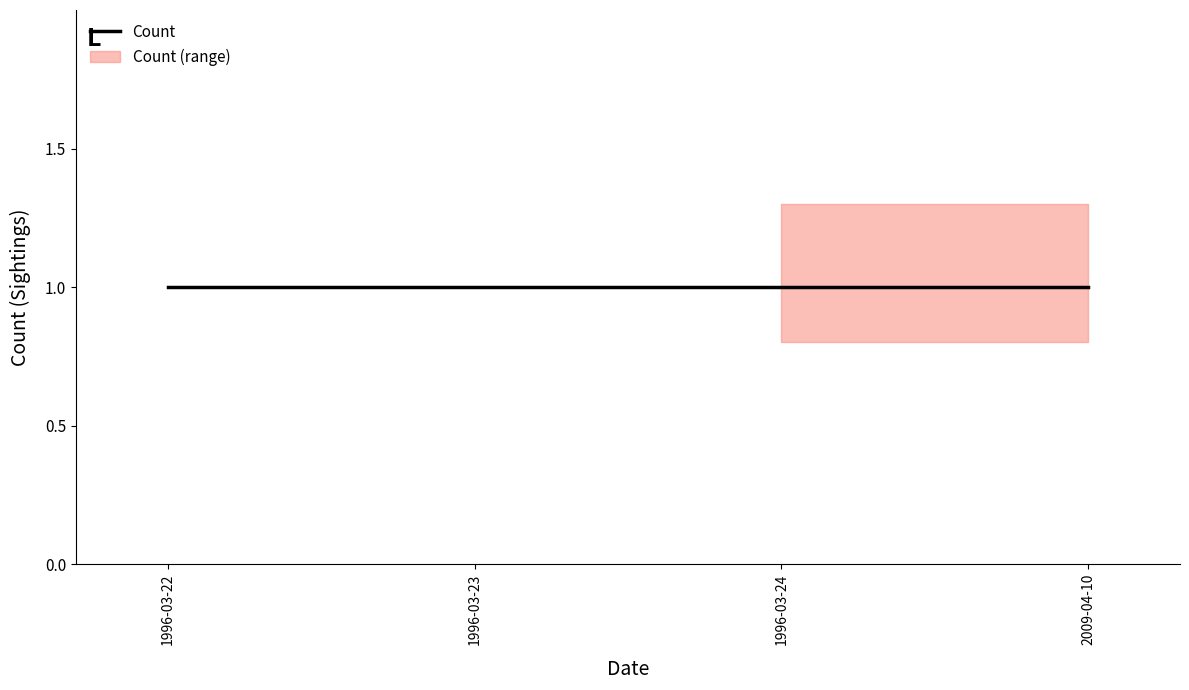

What is the label of the 4th point from the left?

2009-04-10